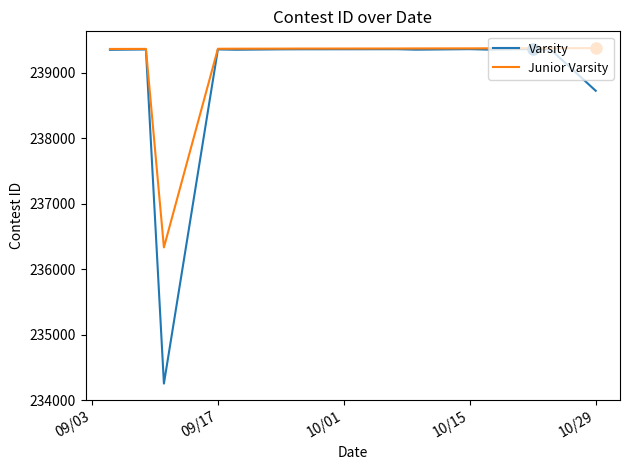

What is the highest value of the Varsity series?

239363